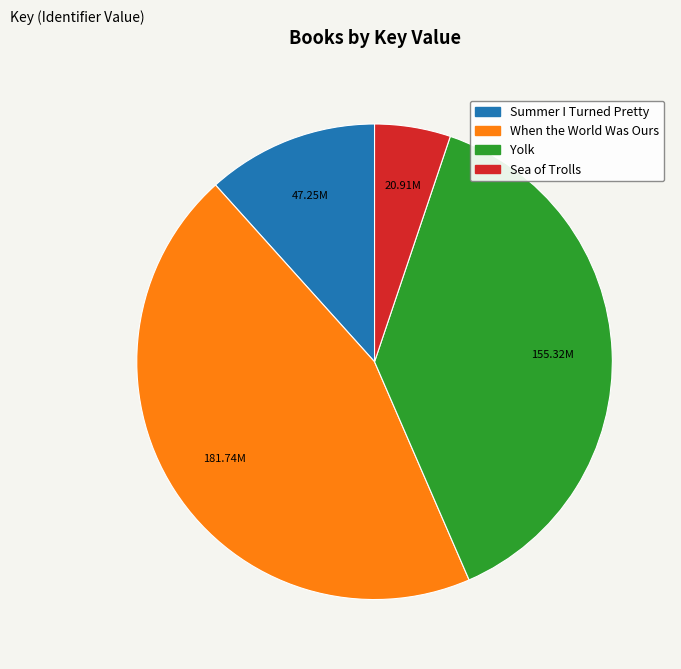

Count the number of slices in the pie.

4